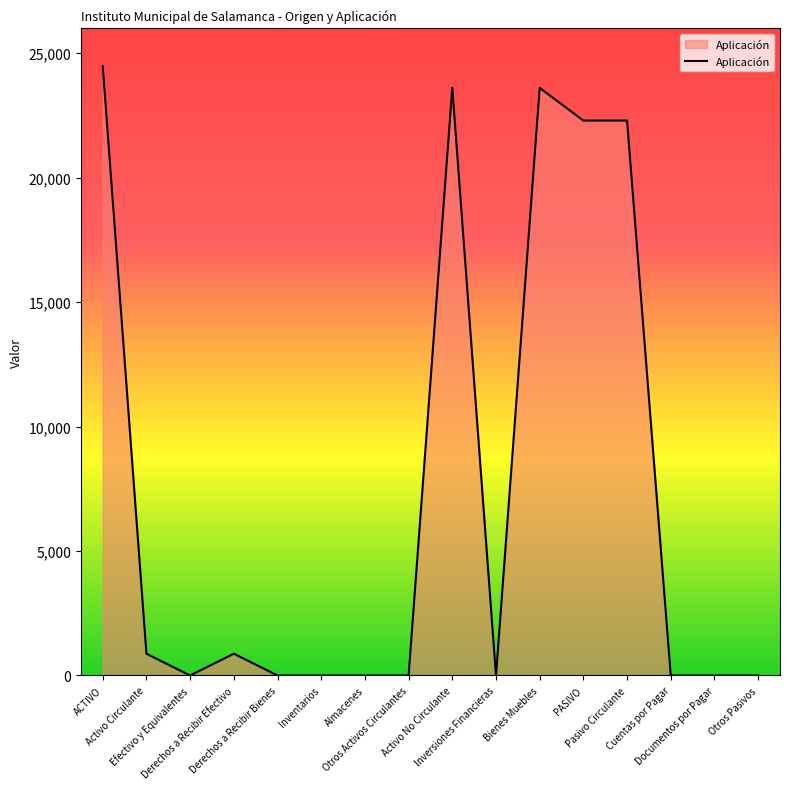

Reading left to right, list all the values displayed in this chart.

ACTIVO=24481.0	Activo Circulante=875.0	Efectivo y Equivalentes=0.0	Derechos a Recibir Efectivo=875.0	Derechos a Recibir Bienes=0.0	Inventarios=0.0	Almacenes=0.0	Otros Activos Circulantes=0.0	Activo No Circulante=23606.0	Inversiones Financieras=0.0	Bienes Muebles=23606.0	PASIVO=22293.0	Pasivo Circulante=22293.0	Cuentas por Pagar=0.0	Documentos por Pagar=0.0	Otros Pasivos=0.0